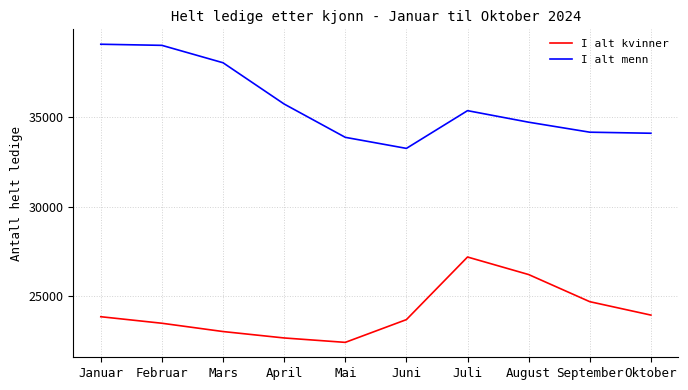

True or false: I alt kvinner and I alt menn intersect in this chart.

False